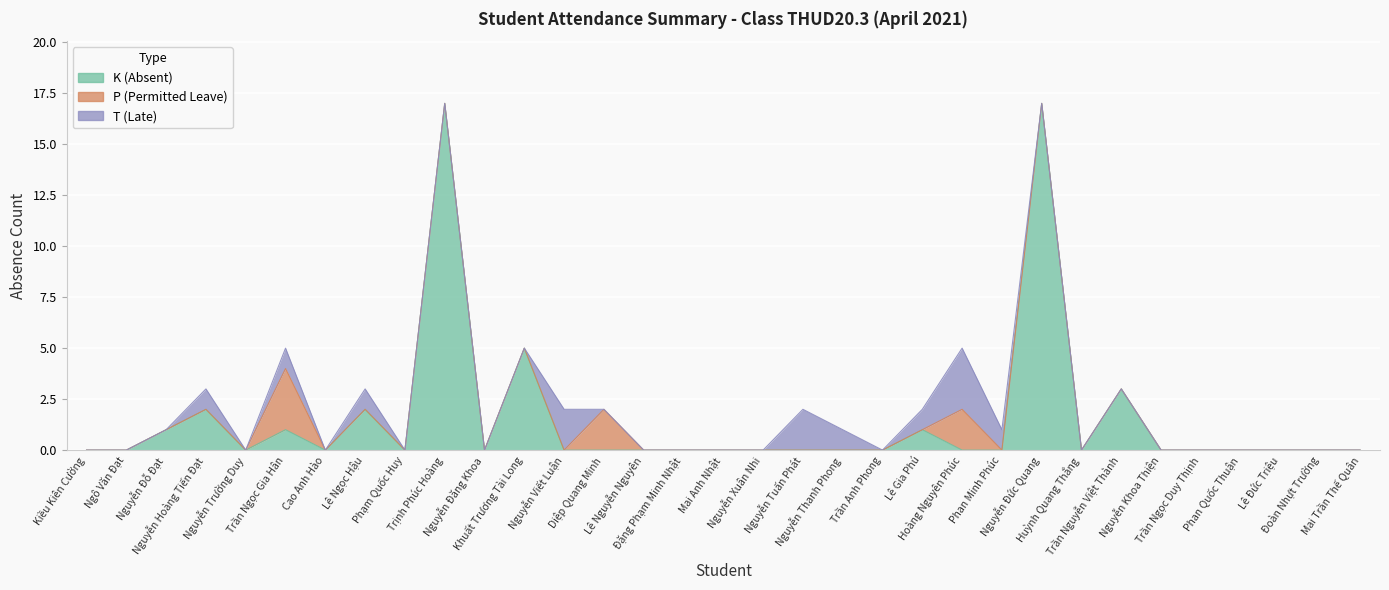

How many values in the K (Absent) series exceed 0?

9